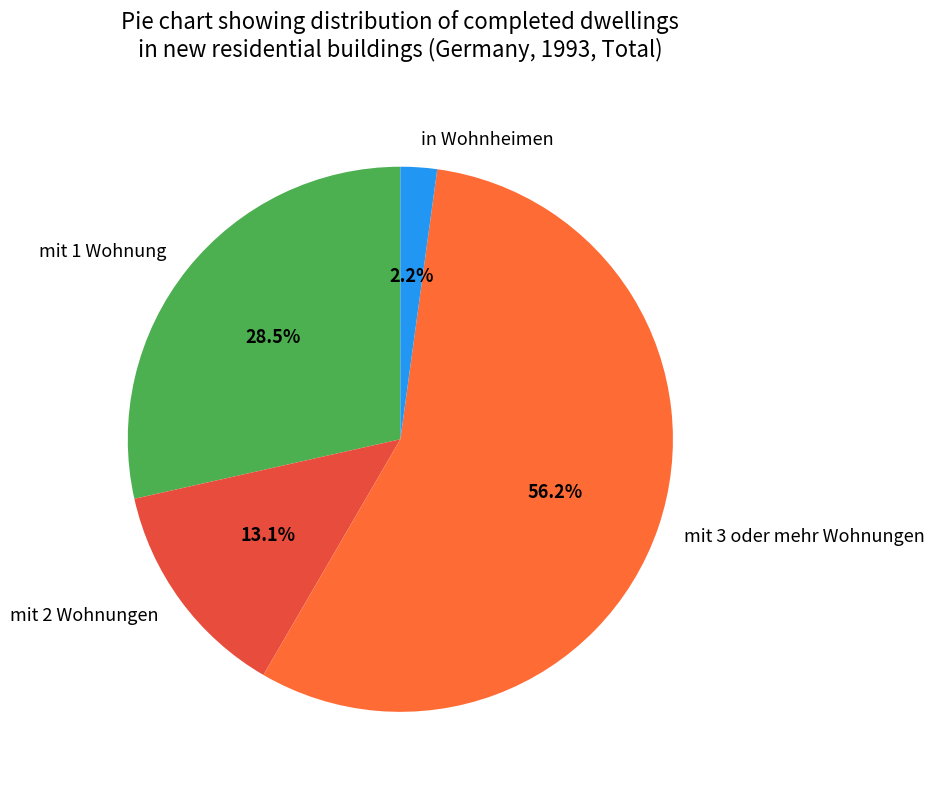

To the nearest percent, what percentage of the pie is in Wohnheimen?

2%